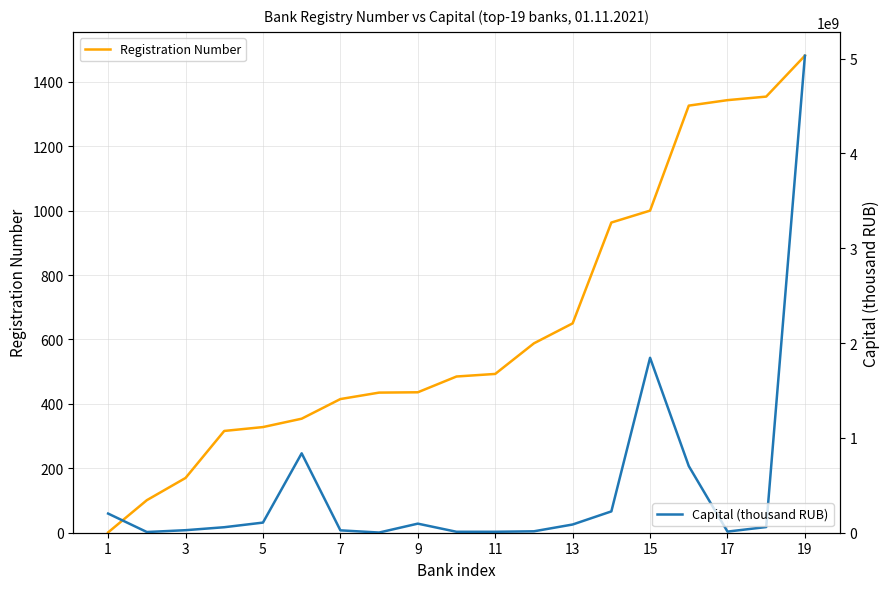

At which category does the chart reach its minimum across all series?

1